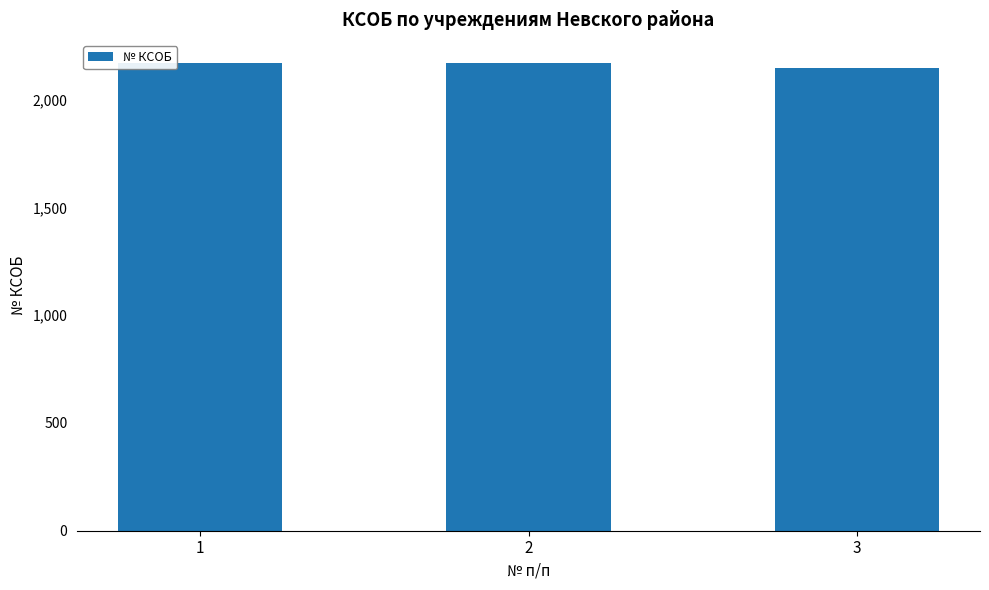

What is the greatest value displayed?

2169